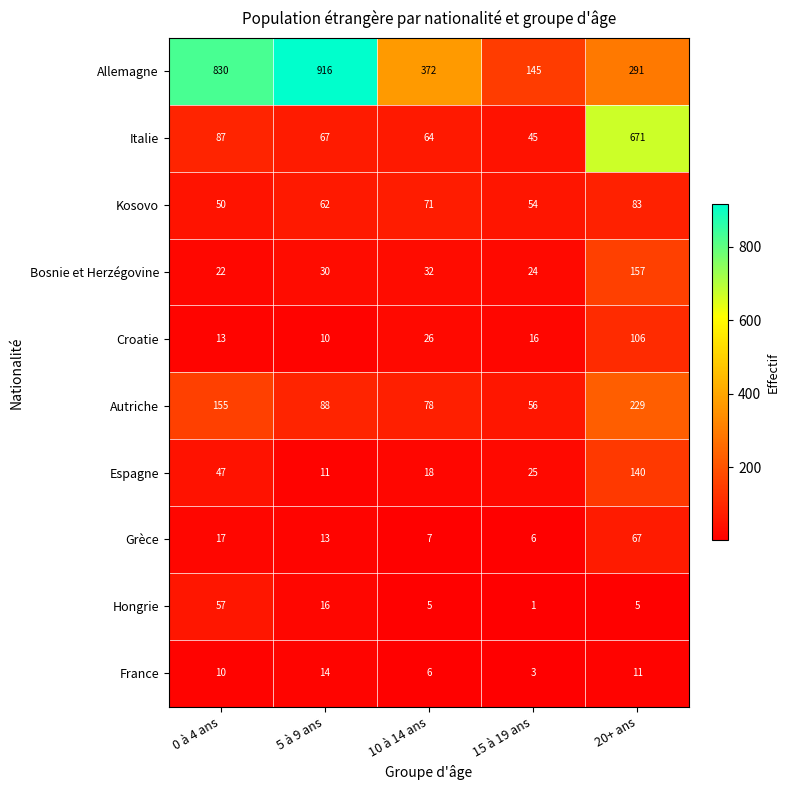

What is the average value of the Allemagne series?

511